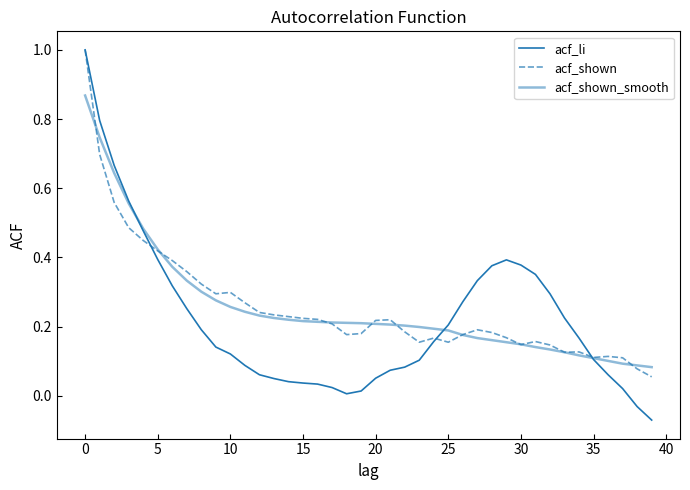

True or false: acf_li and acf_shown_smooth intersect in this chart.

True